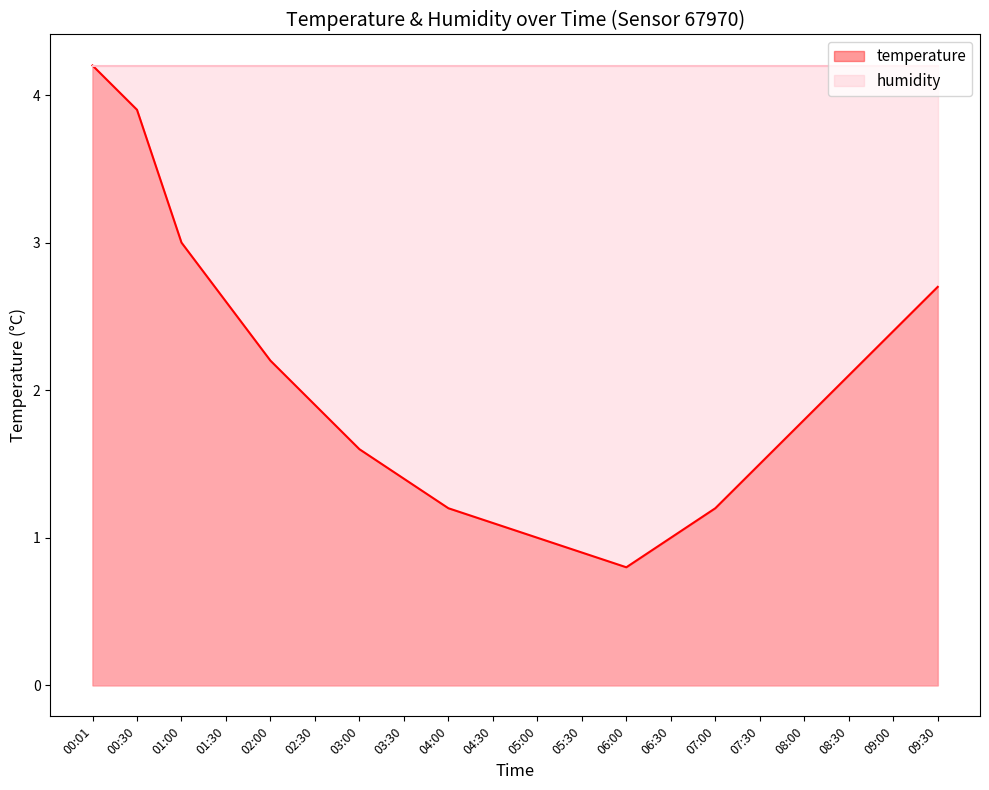

List the labels in order of value, largest first.

00:01, 00:30, 01:00, 09:30, 01:30, 09:00, 02:00, 08:30, 02:30, 08:00, 03:00, 07:30, 03:30, 04:00, 07:00, 04:30, 05:00, 06:30, 05:30, 06:00